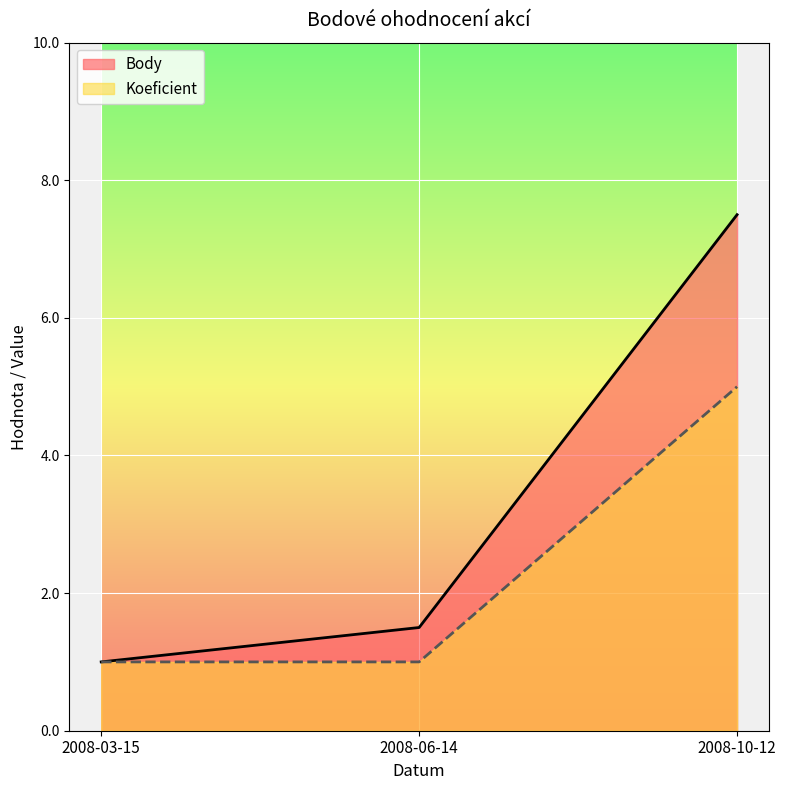

What is the average value of the Koeficient series?

2.3